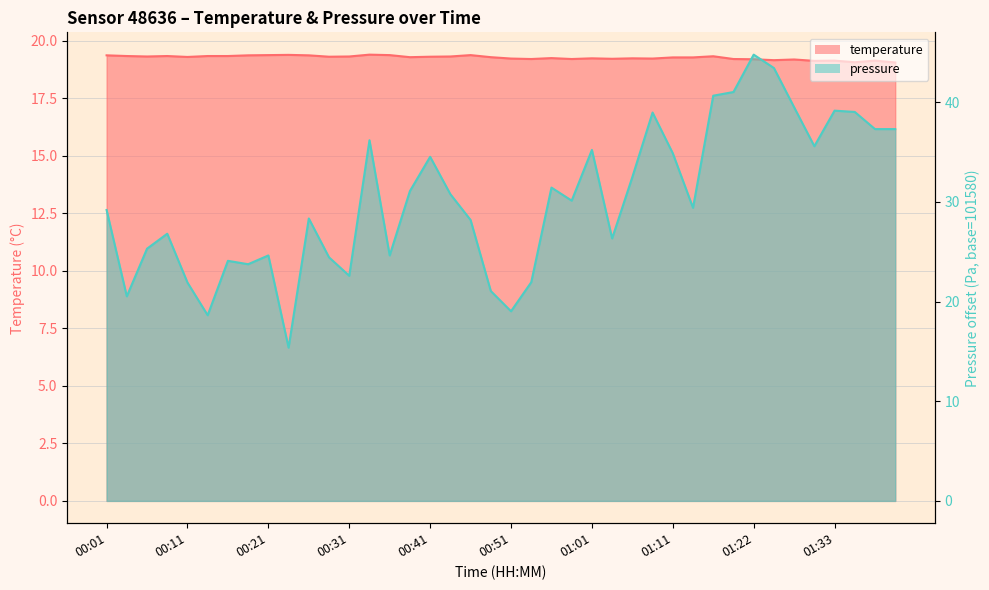

How many interior local peaks does the temperature series have?

11